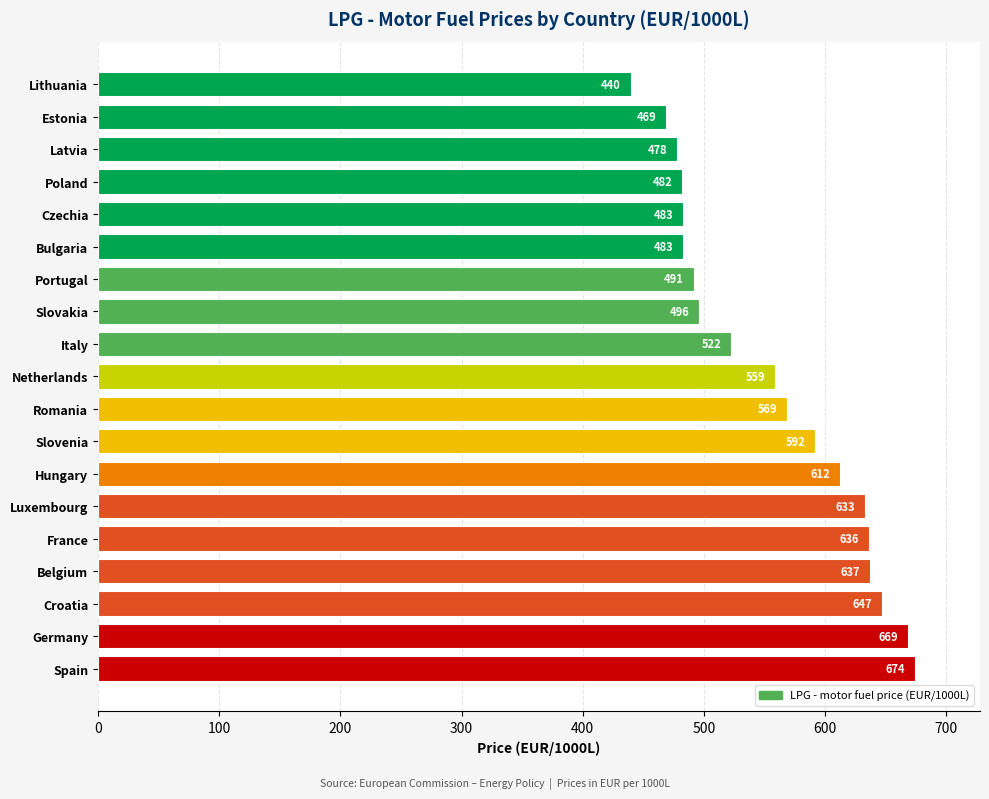

The value at Latvia is 478.1. True or false?

True